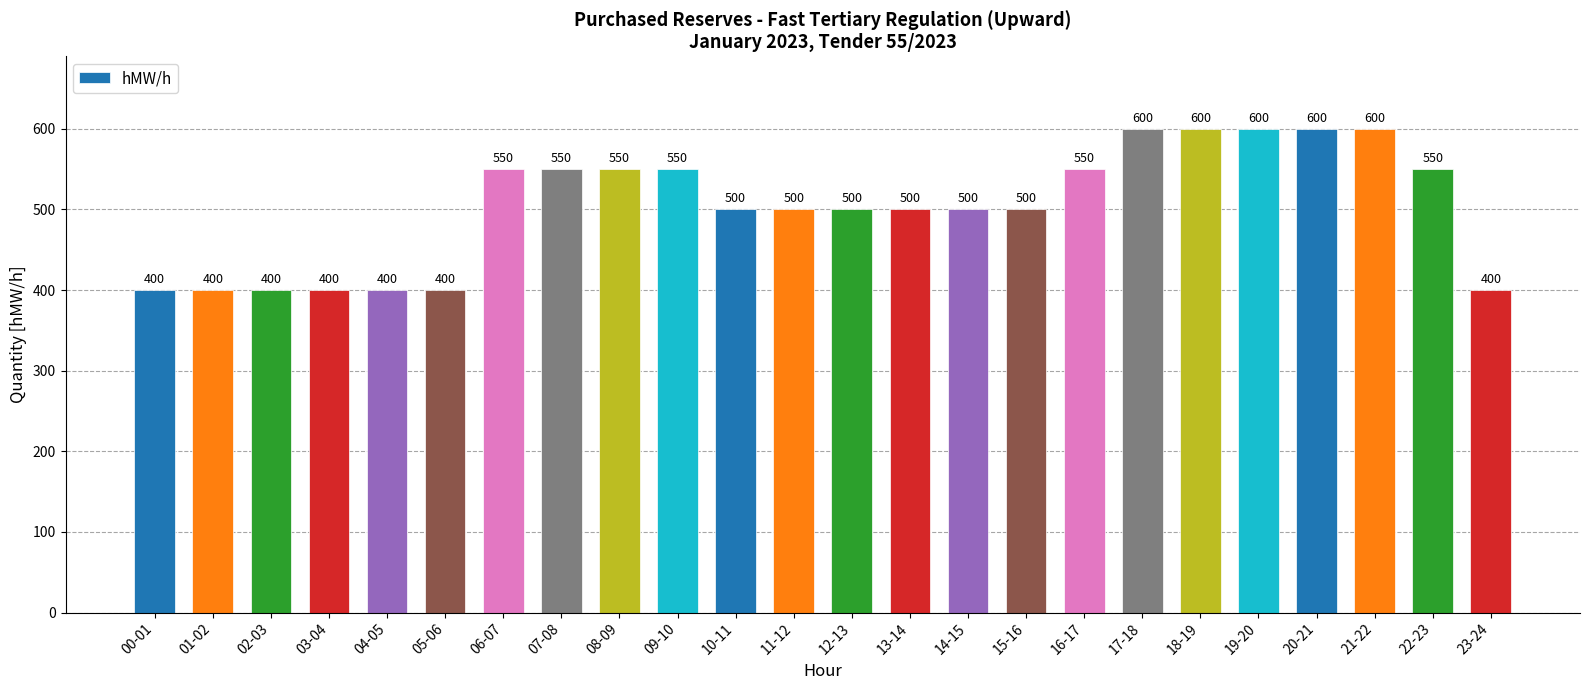

Between 21-22 and 08-09, which is larger?

21-22